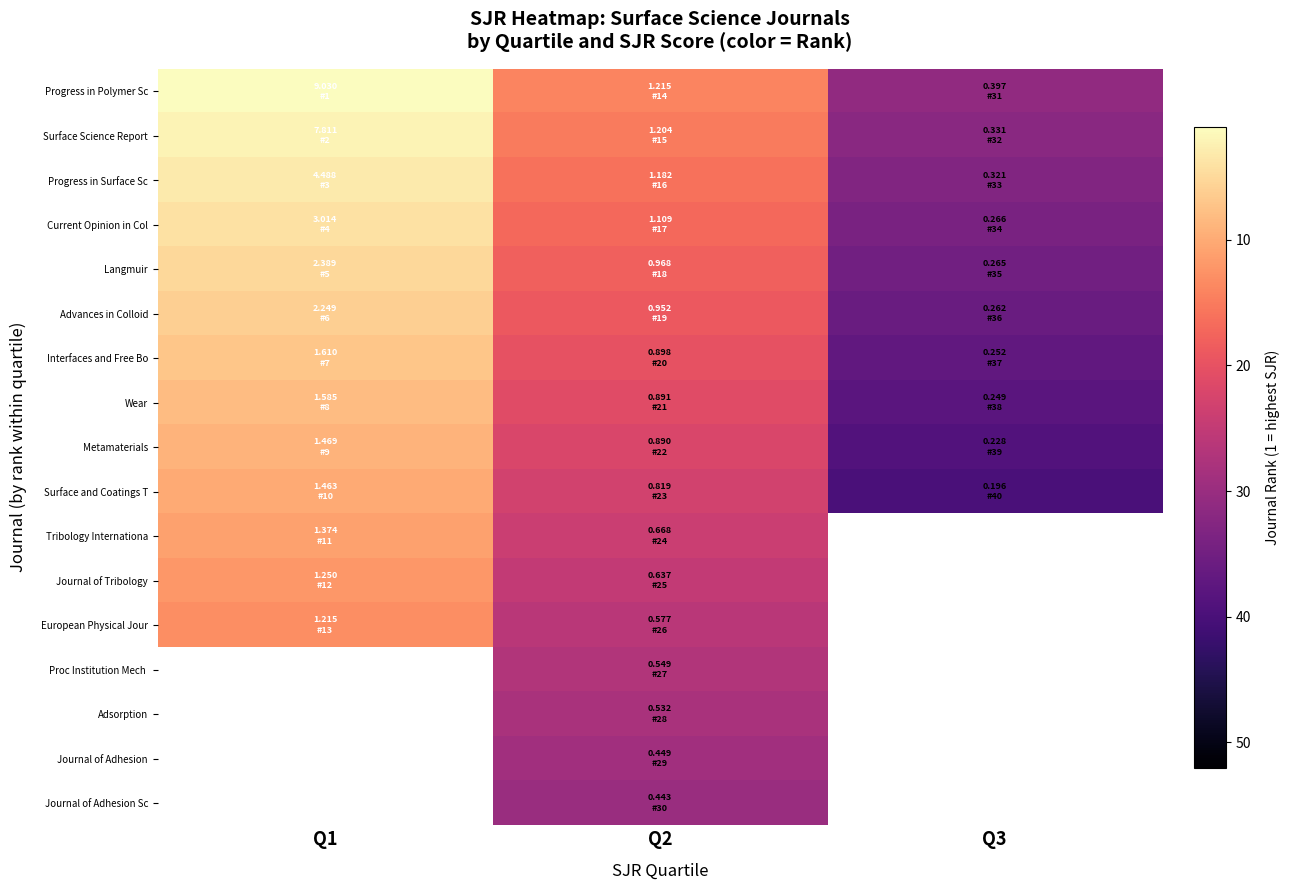

At which category is the sum across all series the highest?

Q2